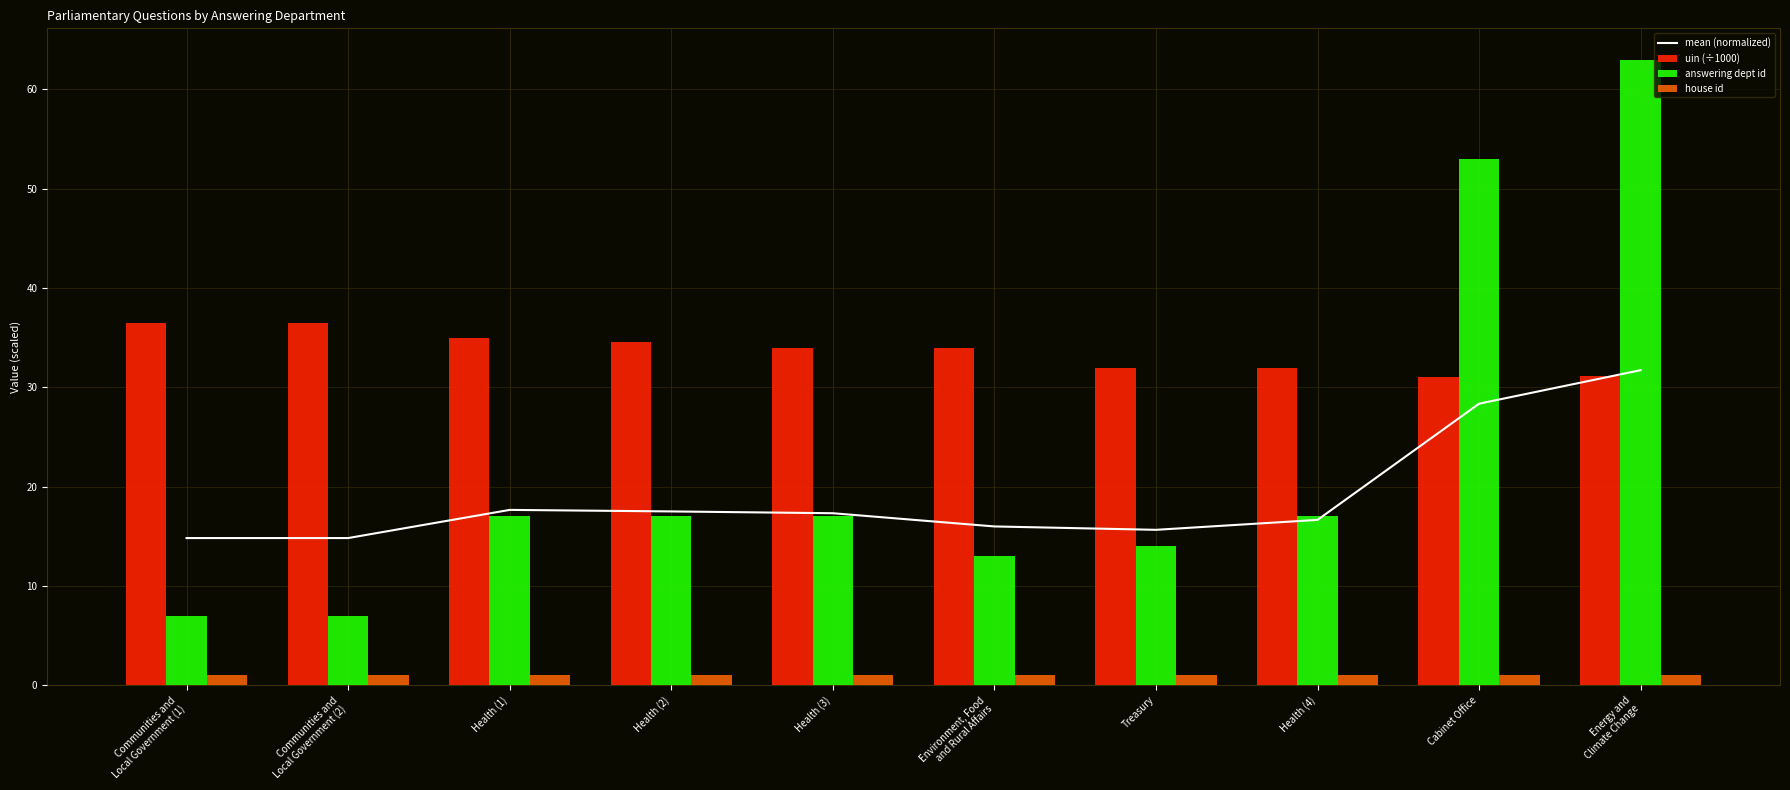

Reading left to right, transcribe all the data shown in this chart.

mean (normalized): 14.8	14.8	17.7	17.5	17.3	16.0	15.7	16.7	28.4	31.7
uin (÷1000): 36.5	36.5	35.0	34.5	34.0	34.0	32.0	32.0	31.1	31.2
answering dept id: 7.0	7.0	17.0	17.0	17.0	13.0	14.0	17.0	53.0	63.0
house id: 1.0	1.0	1.0	1.0	1.0	1.0	1.0	1.0	1.0	1.0